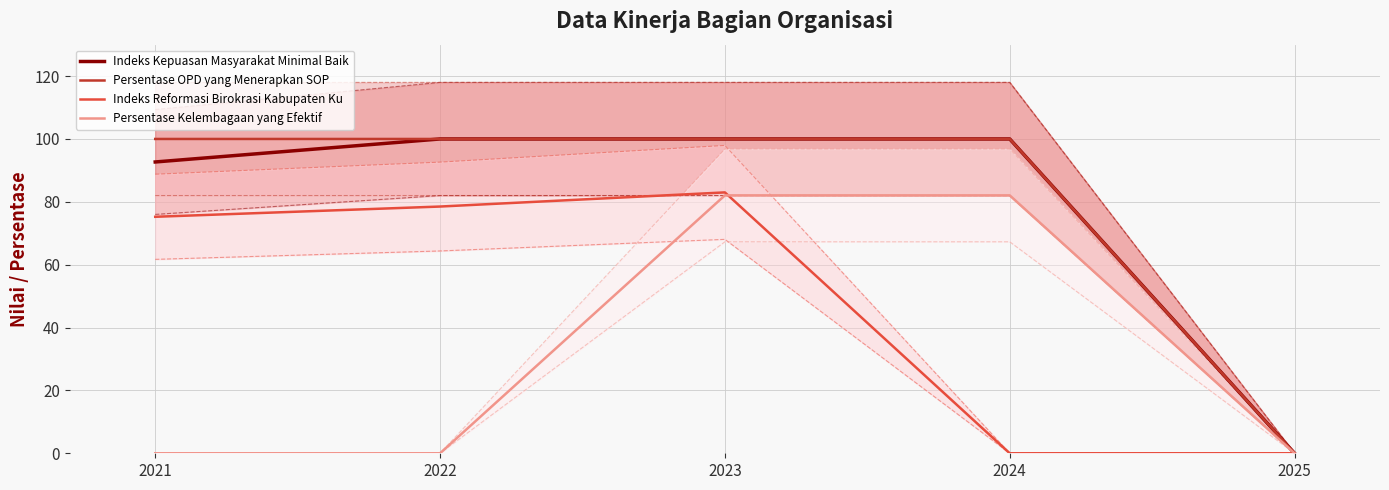

Where is Persentase Kelembagaan yang Efektif nearest to the value 41?

2021